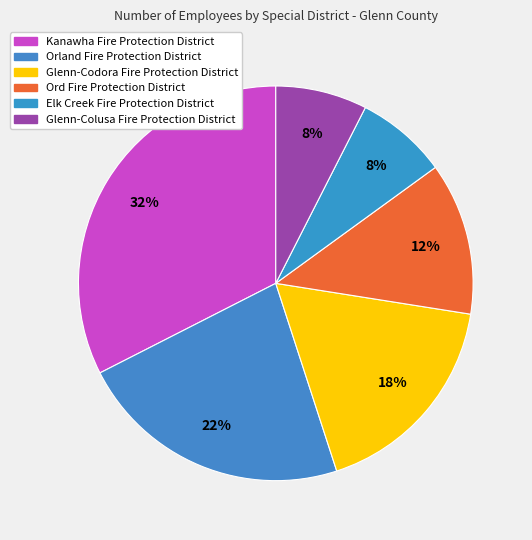

True or false: Glenn-Codora Fire Protection District accounts for 31% of the total.

False